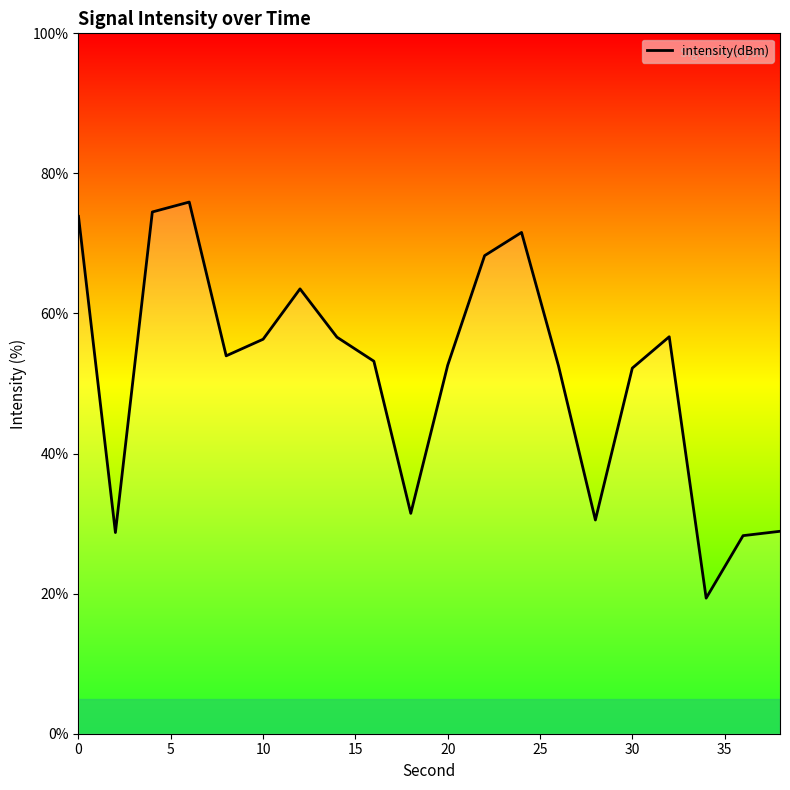

What is the minimum value shown in the chart?

19.4